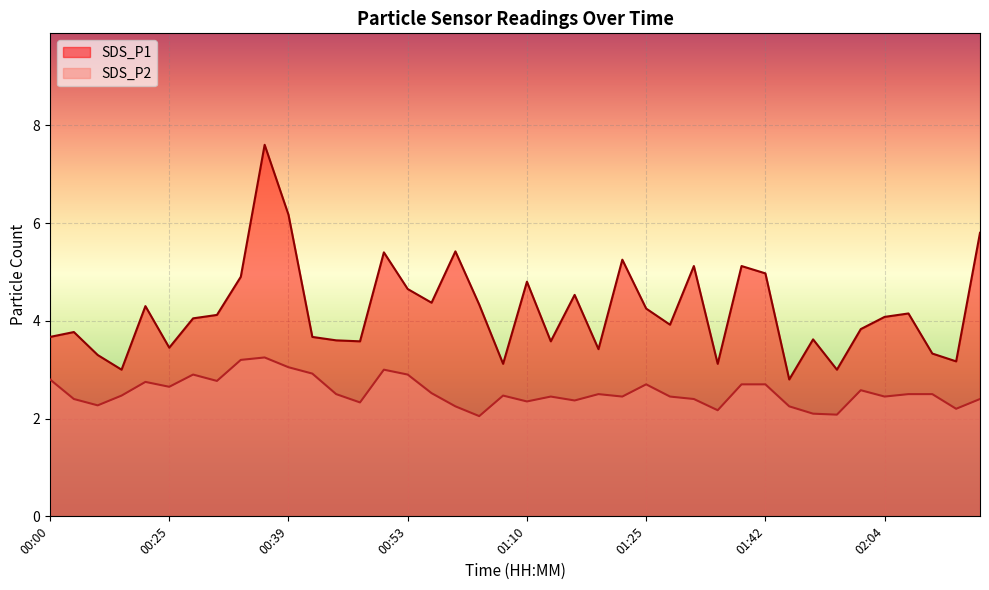

Where is SDS_P2 nearest to the value 2?

01:05